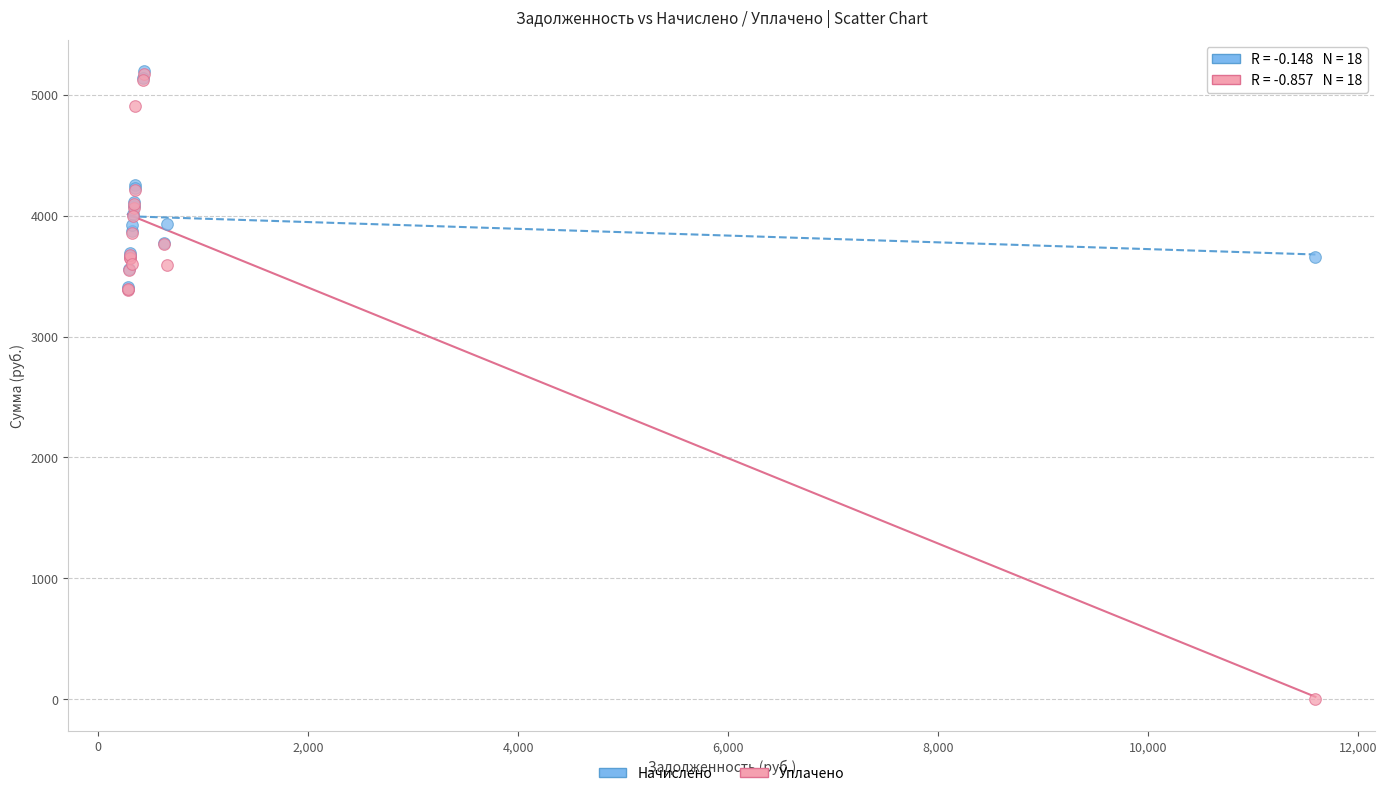

What are all the series names shown in the legend?

Начислено, Уплачено